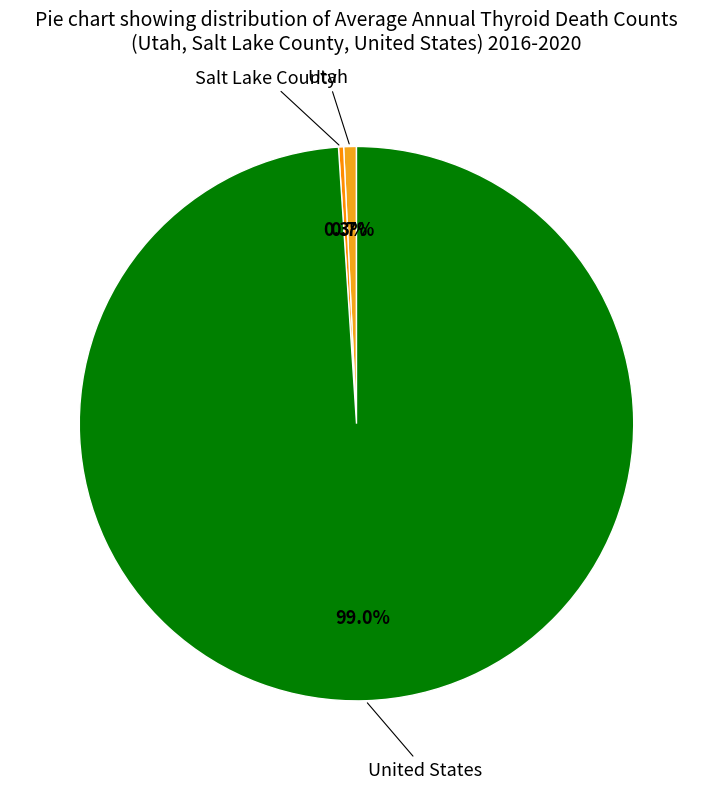

Is Utah the majority of the pie?

No